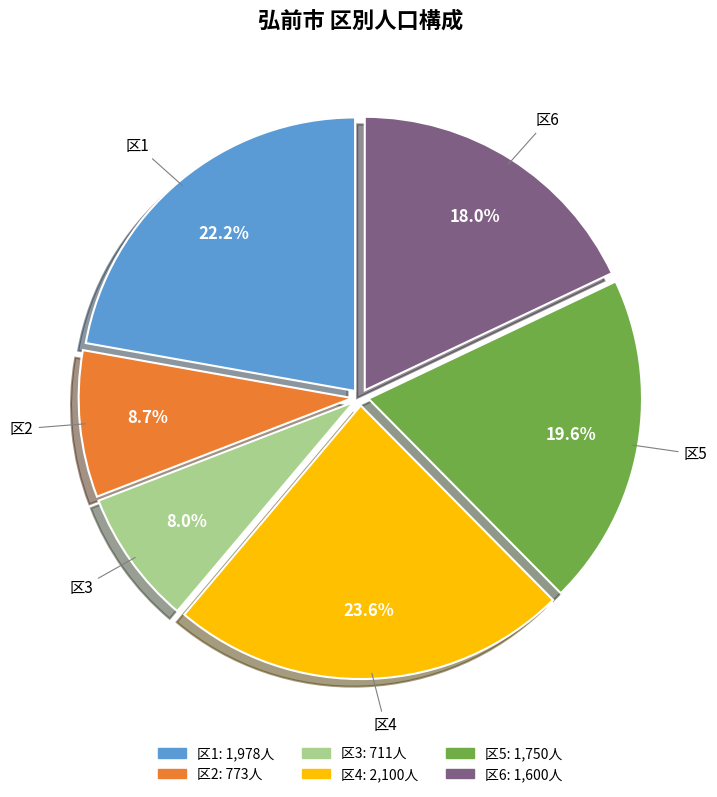

How many slices are in this pie chart?

6